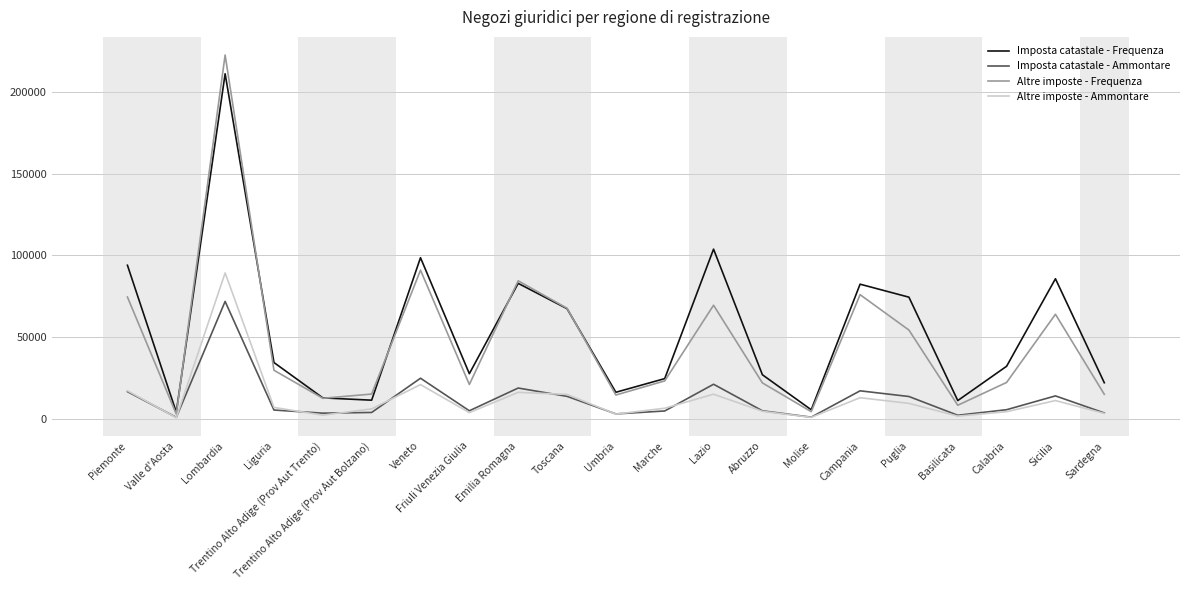

What is the difference between the Imposta catastale - Frequenza values at Trentino Alto Adige (Prov Aut Bolzano) and Liguria?

23036